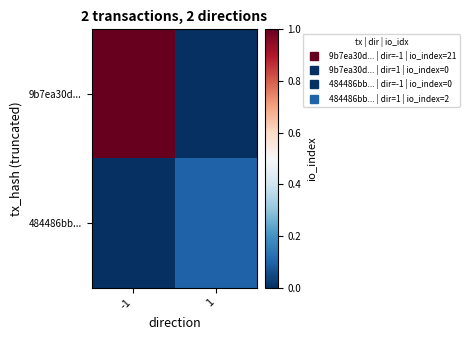

At how many categories does at least one series exceed 0?

2